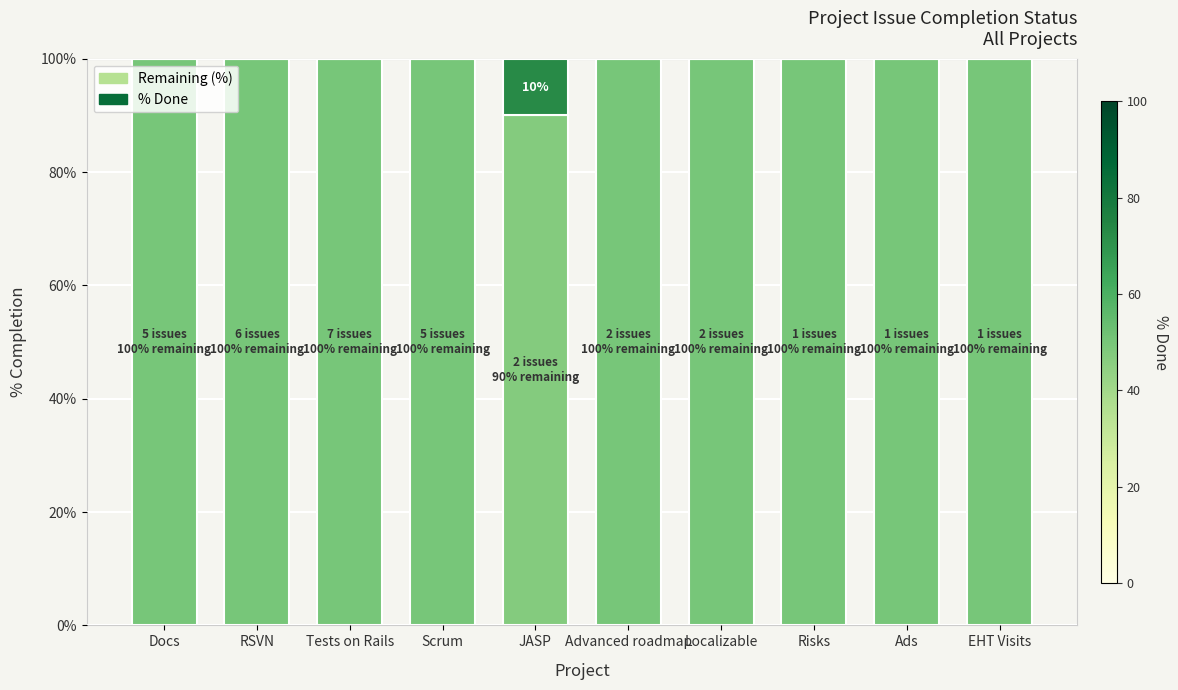

What is the sum of the Remaining (%) values at Scrum and Ads?

200